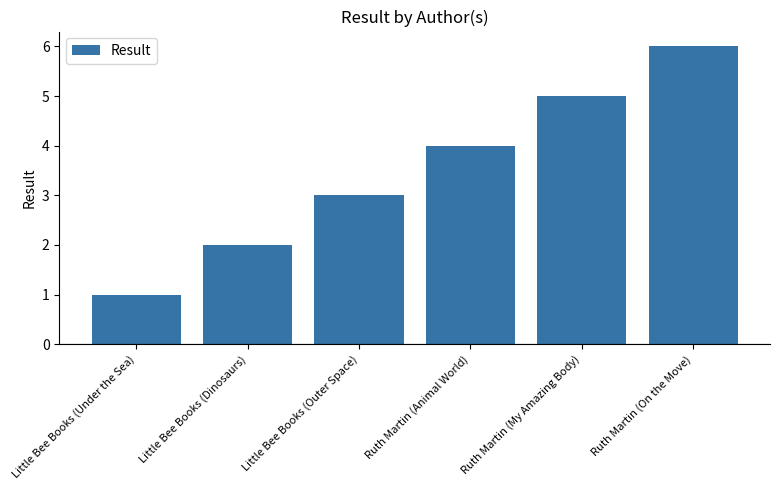

What is the difference between the maximum and minimum values?

5